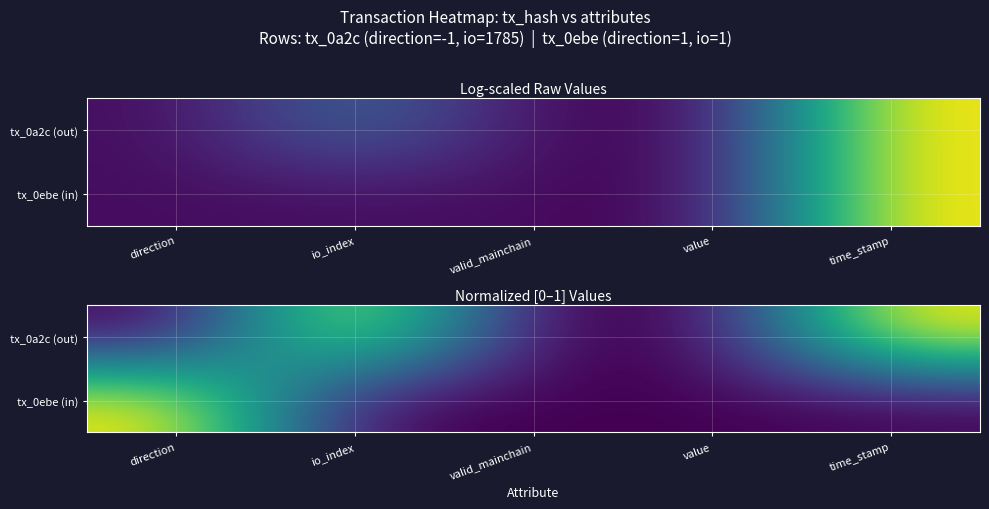

At which category is the sum across all series the highest?

time_stamp